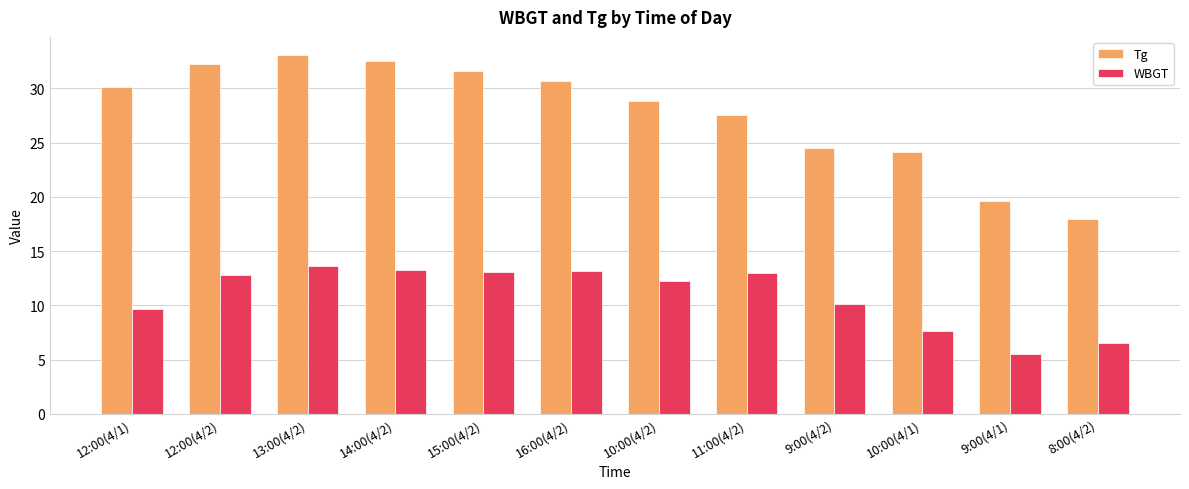

What is the total value across all series at 9:00(4/2)?

34.6